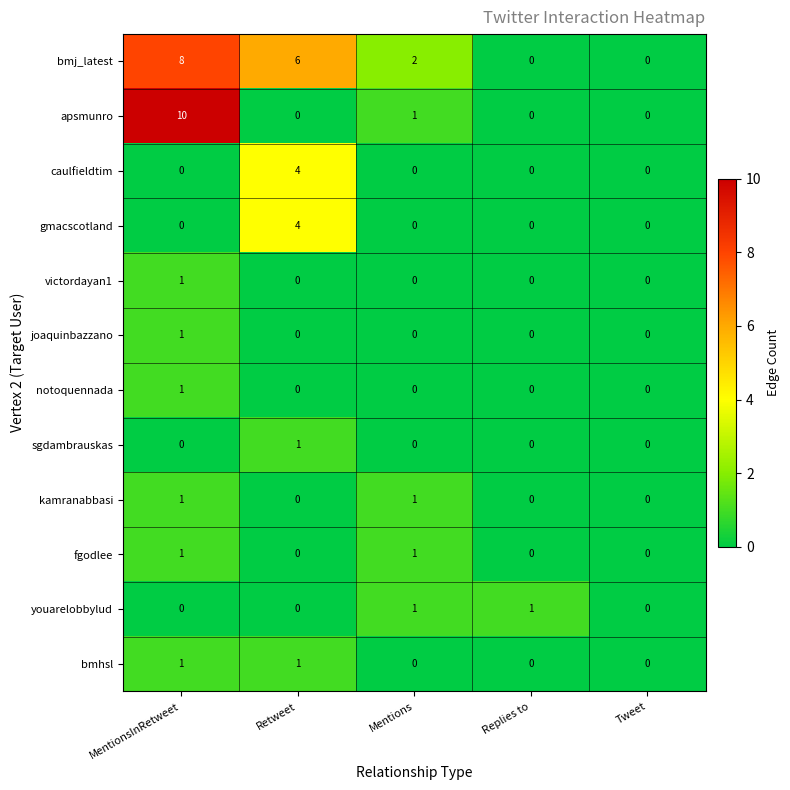

What is the maximum value shown in the chart?

10